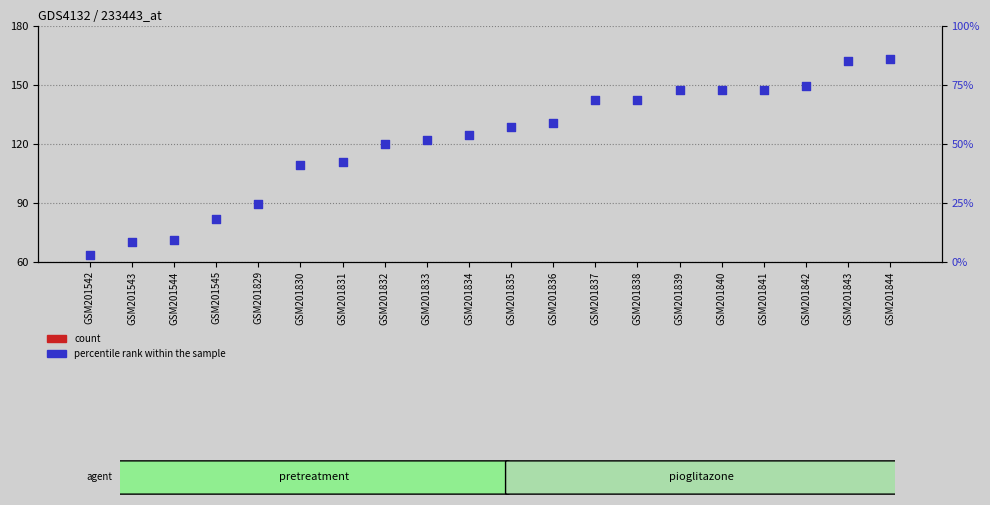

Which series has the widest spread of Y values?

percentile rank within the sample